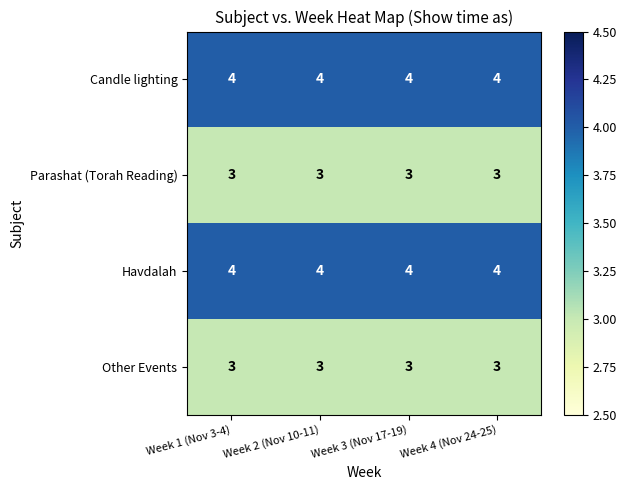

The Candle lighting series shows 7 at Week 2 (Nov 10-11). True or false?

False